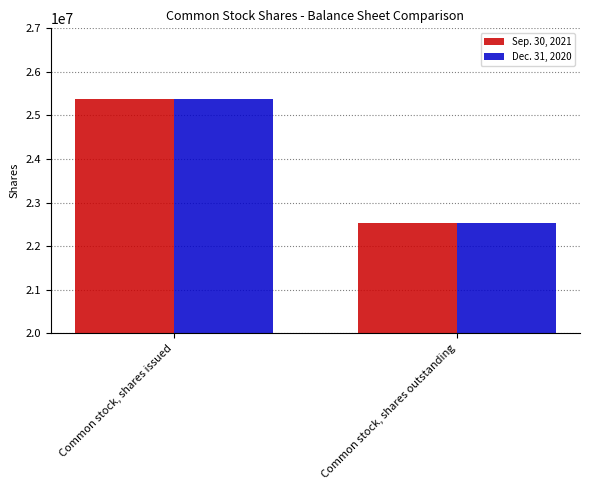

Reading left to right, transcribe all the data shown in this chart.

Sep. 30, 2021: Common stock, shares issued=25371781	Common stock, shares outstanding=22534874
Dec. 31, 2020: Common stock, shares issued=25371781	Common stock, shares outstanding=22534874